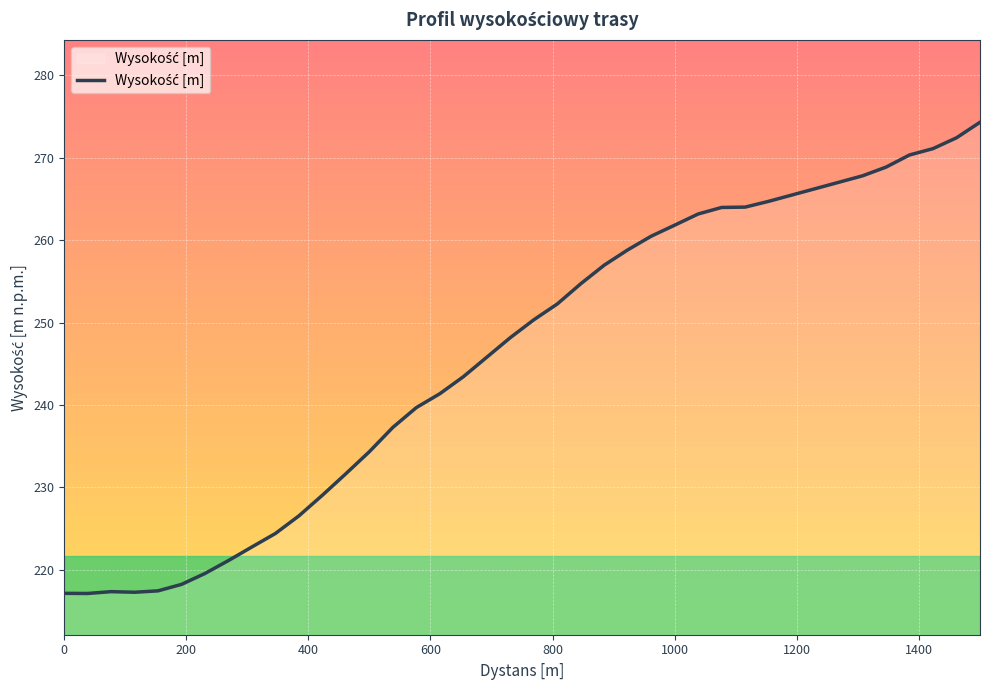

How many distinct data groups are displayed?

1